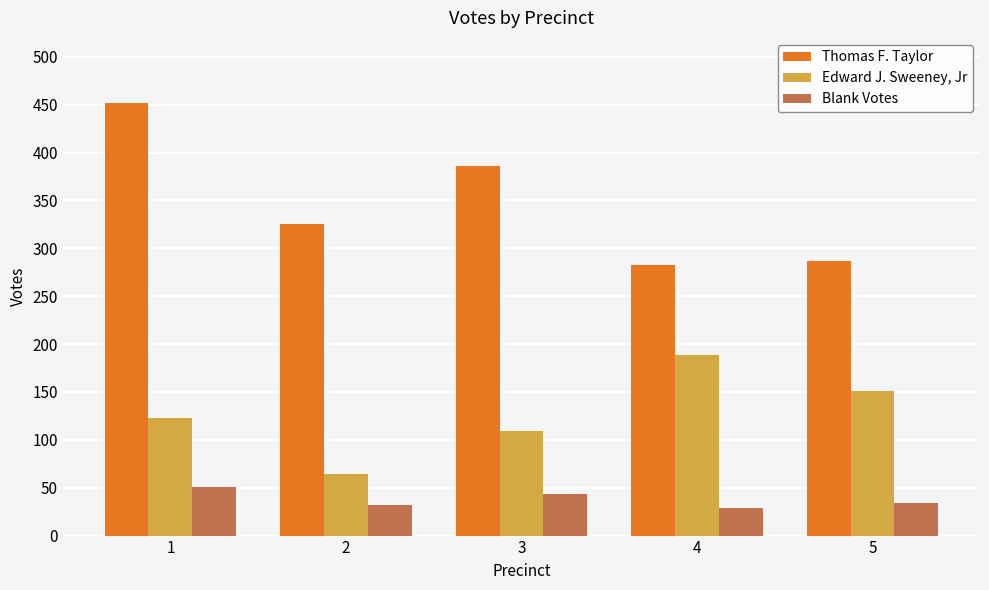

Rank the series by their maximum value, from lowest to highest.

Blank Votes, Edward J. Sweeney, Jr, Thomas F. Taylor